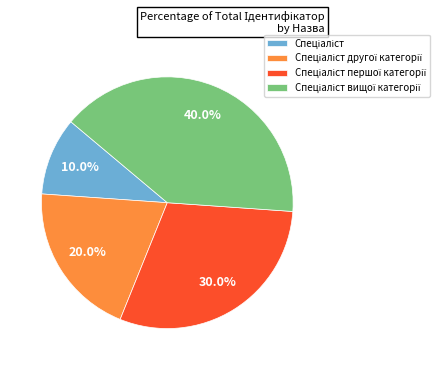

Is there a majority slice in this chart?

No